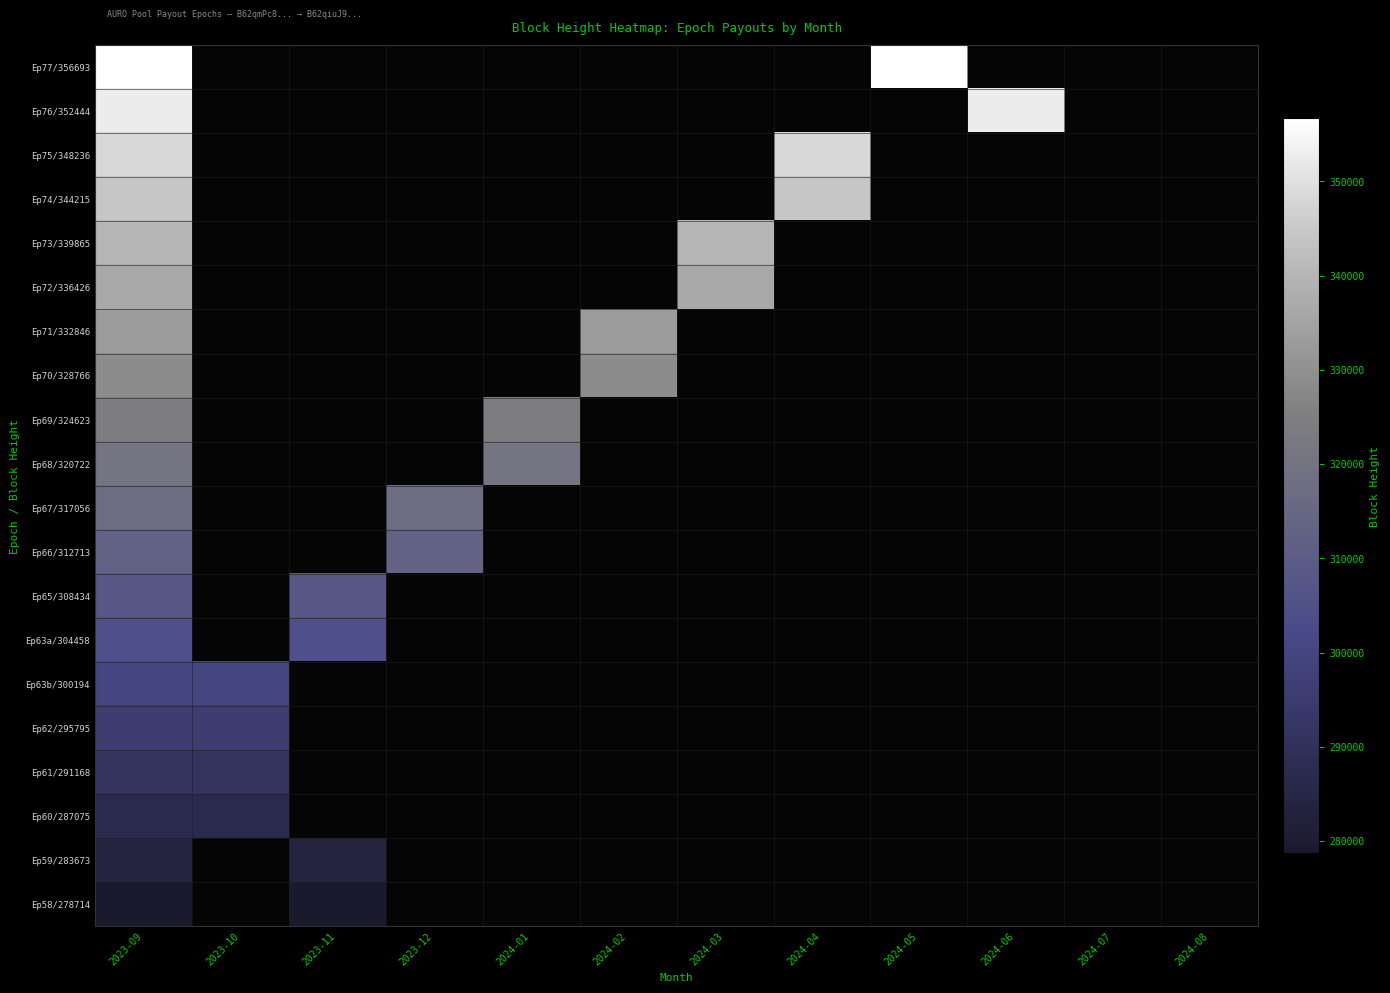

Which has a higher value, 2024-07 or 2023-12?

2023-12